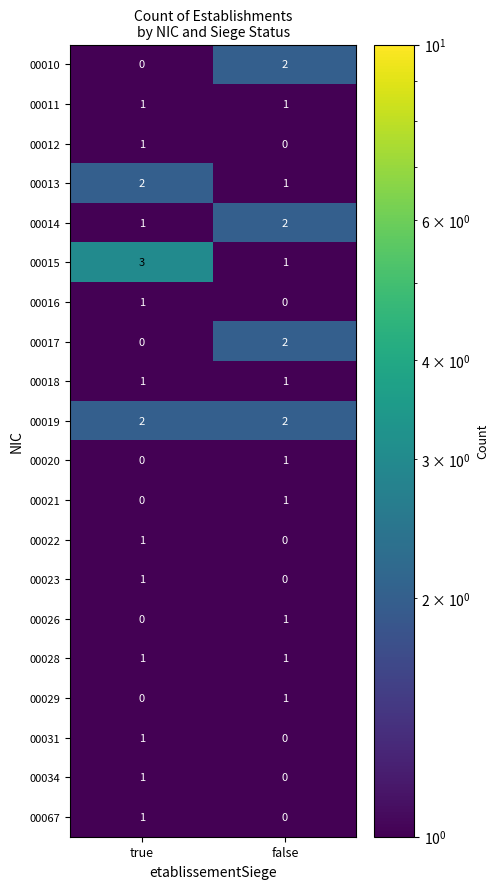

List the labels in order of 00014 value, largest first.

false, true